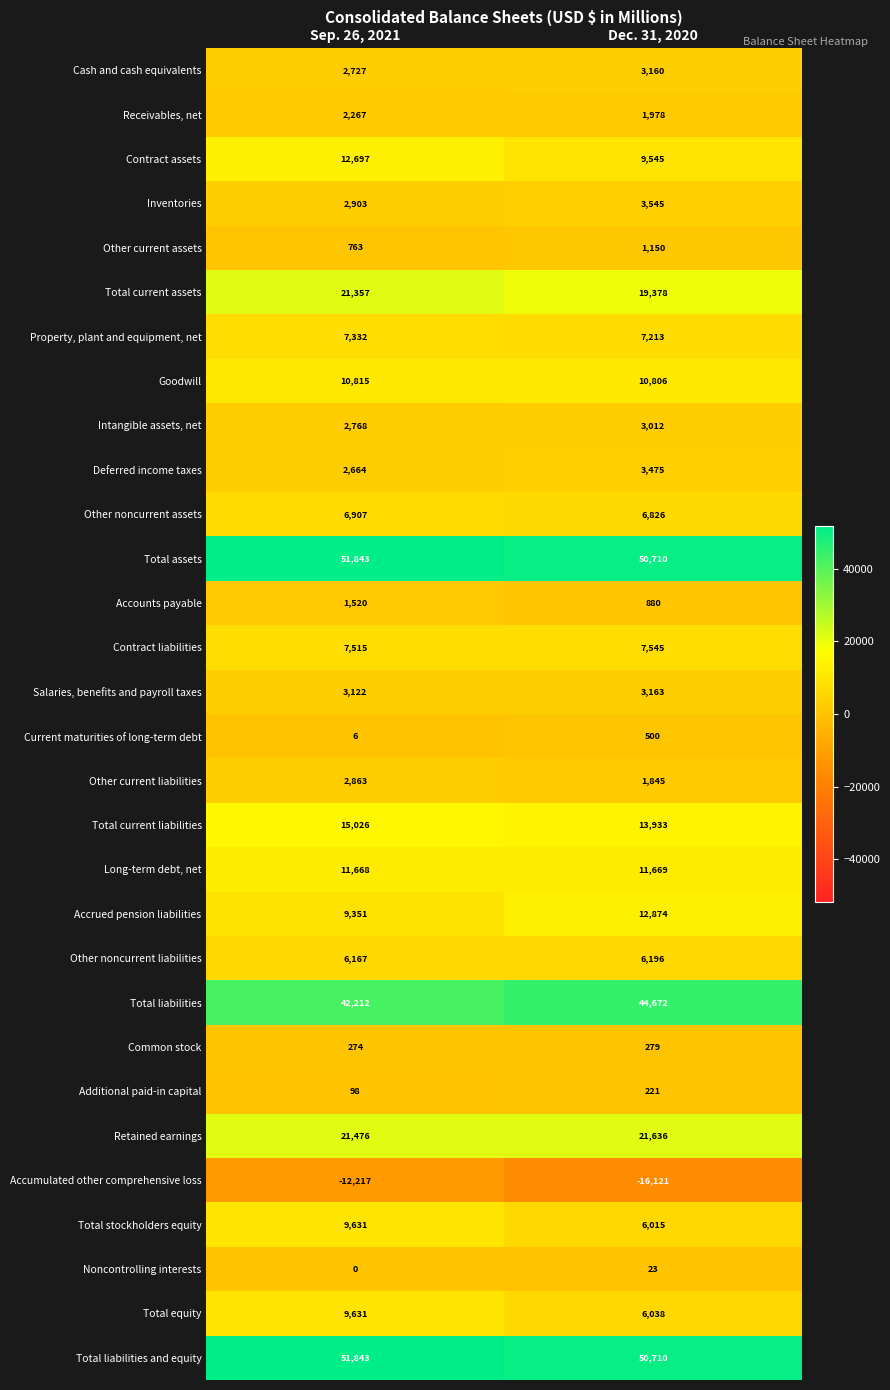

What is the minimum value shown in the chart?

-16121